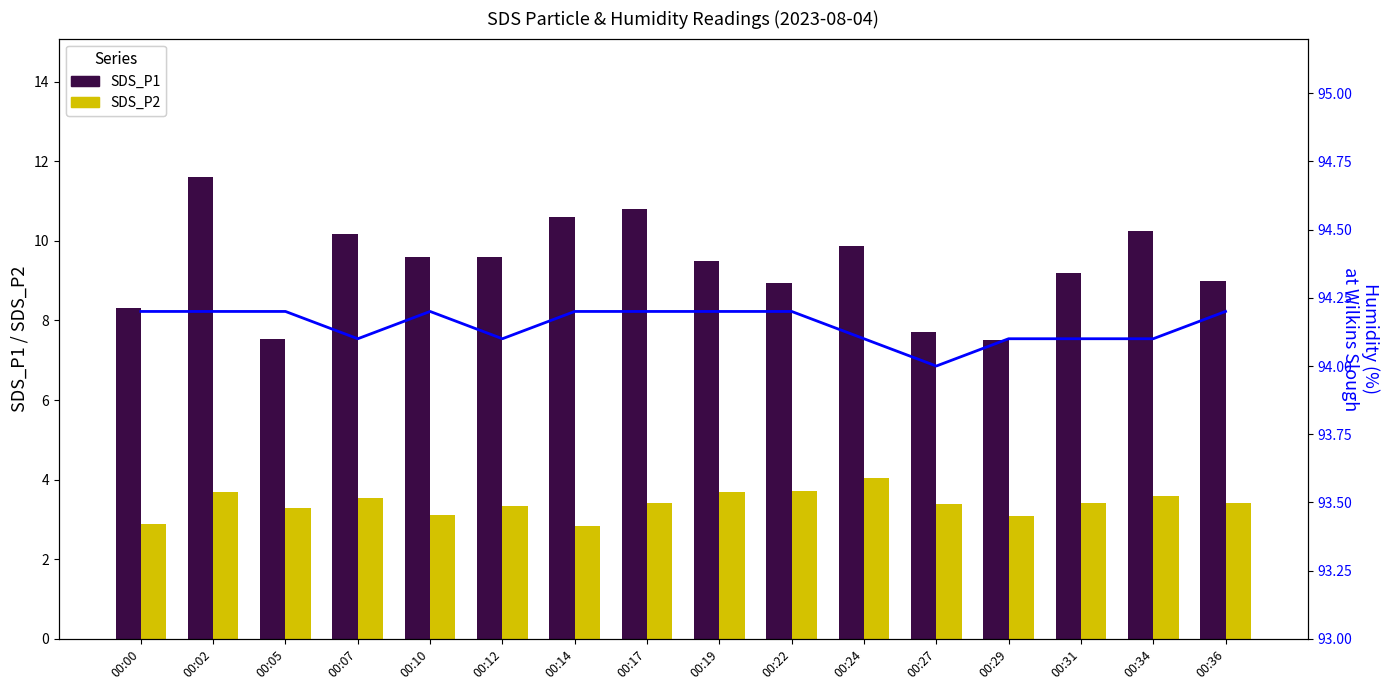

At 00:10, list the series in order from largest to smallest.

Humidity, SDS_P1, SDS_P2